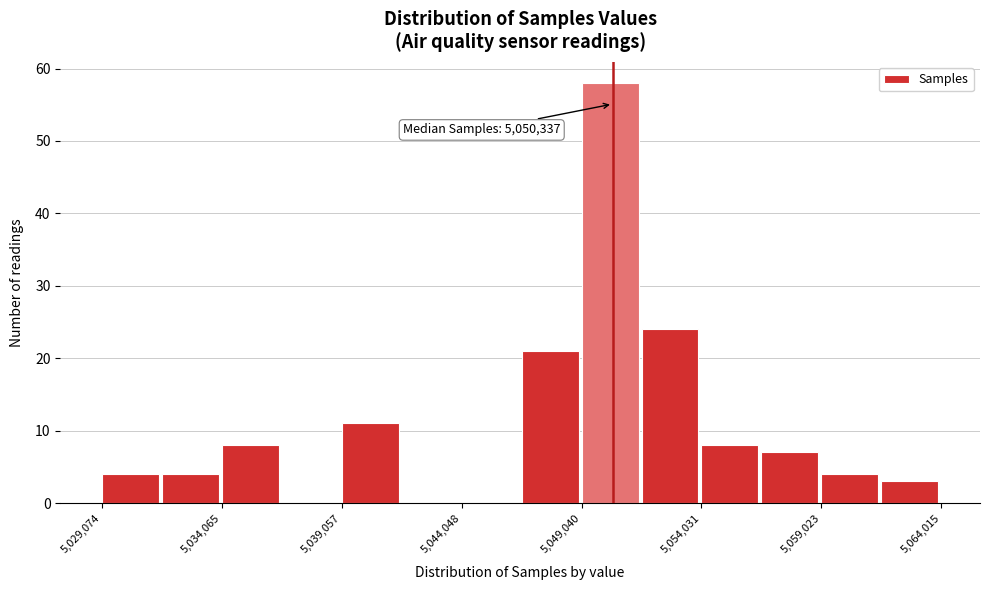

Over which range of the x-axis is the bar tallest?

5049000 to 5051500